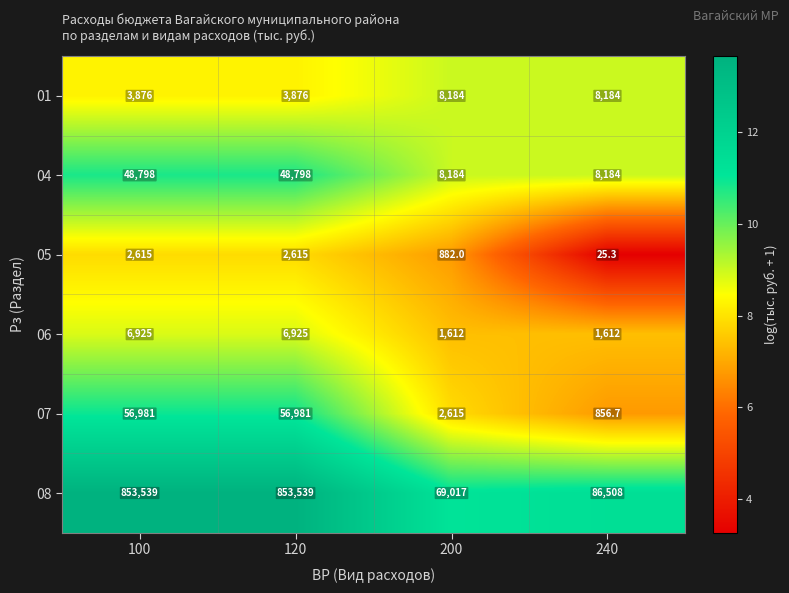

Is the value of 04 at 120 greater than the value of 07 at 120?

No